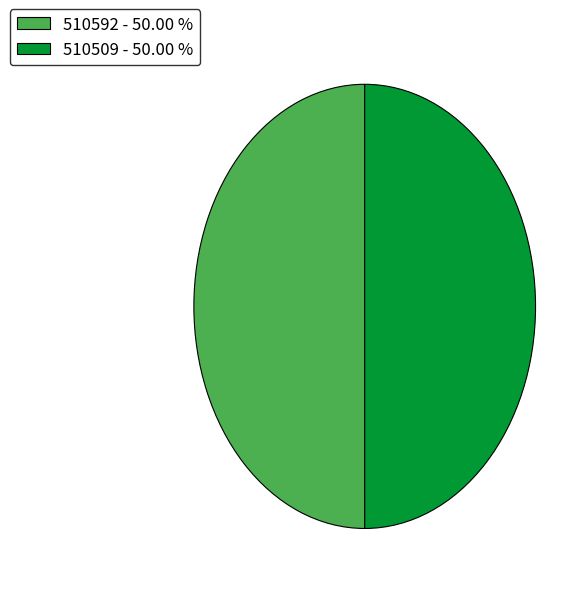

Is the sum of 510592 - 50.00 % and 510509 - 50.00 % greater than half?

Yes